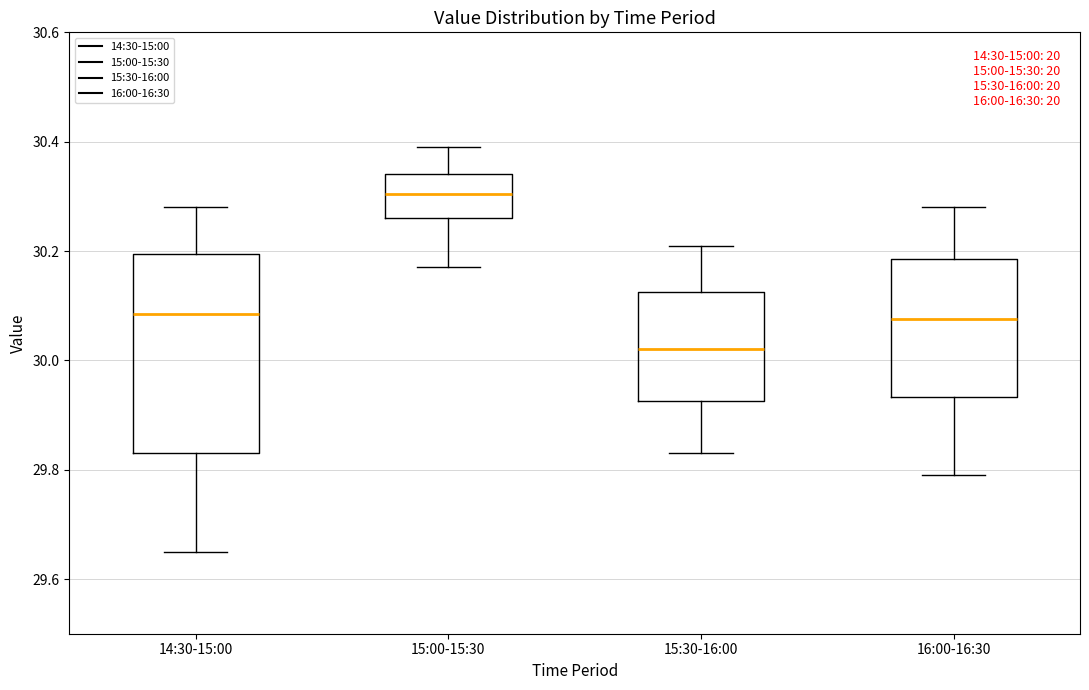

Comparing the boxes themselves (not the whiskers), which one is the tallest?

14:30-15:00